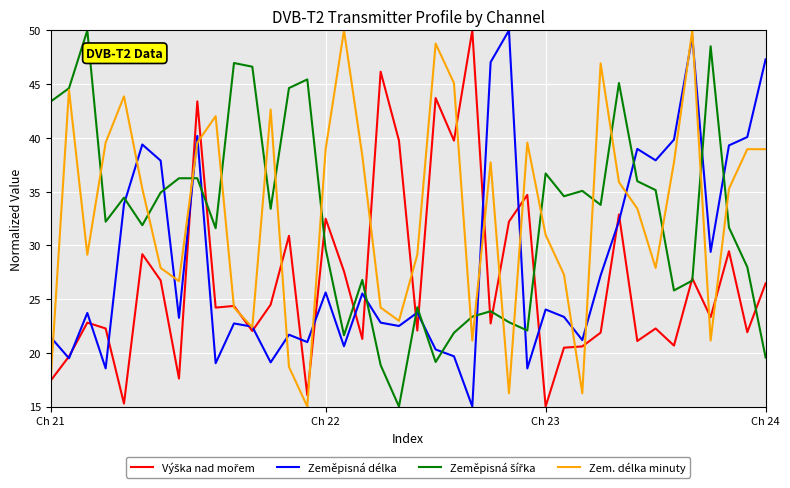

What is the minimum value shown in the chart?

15.0